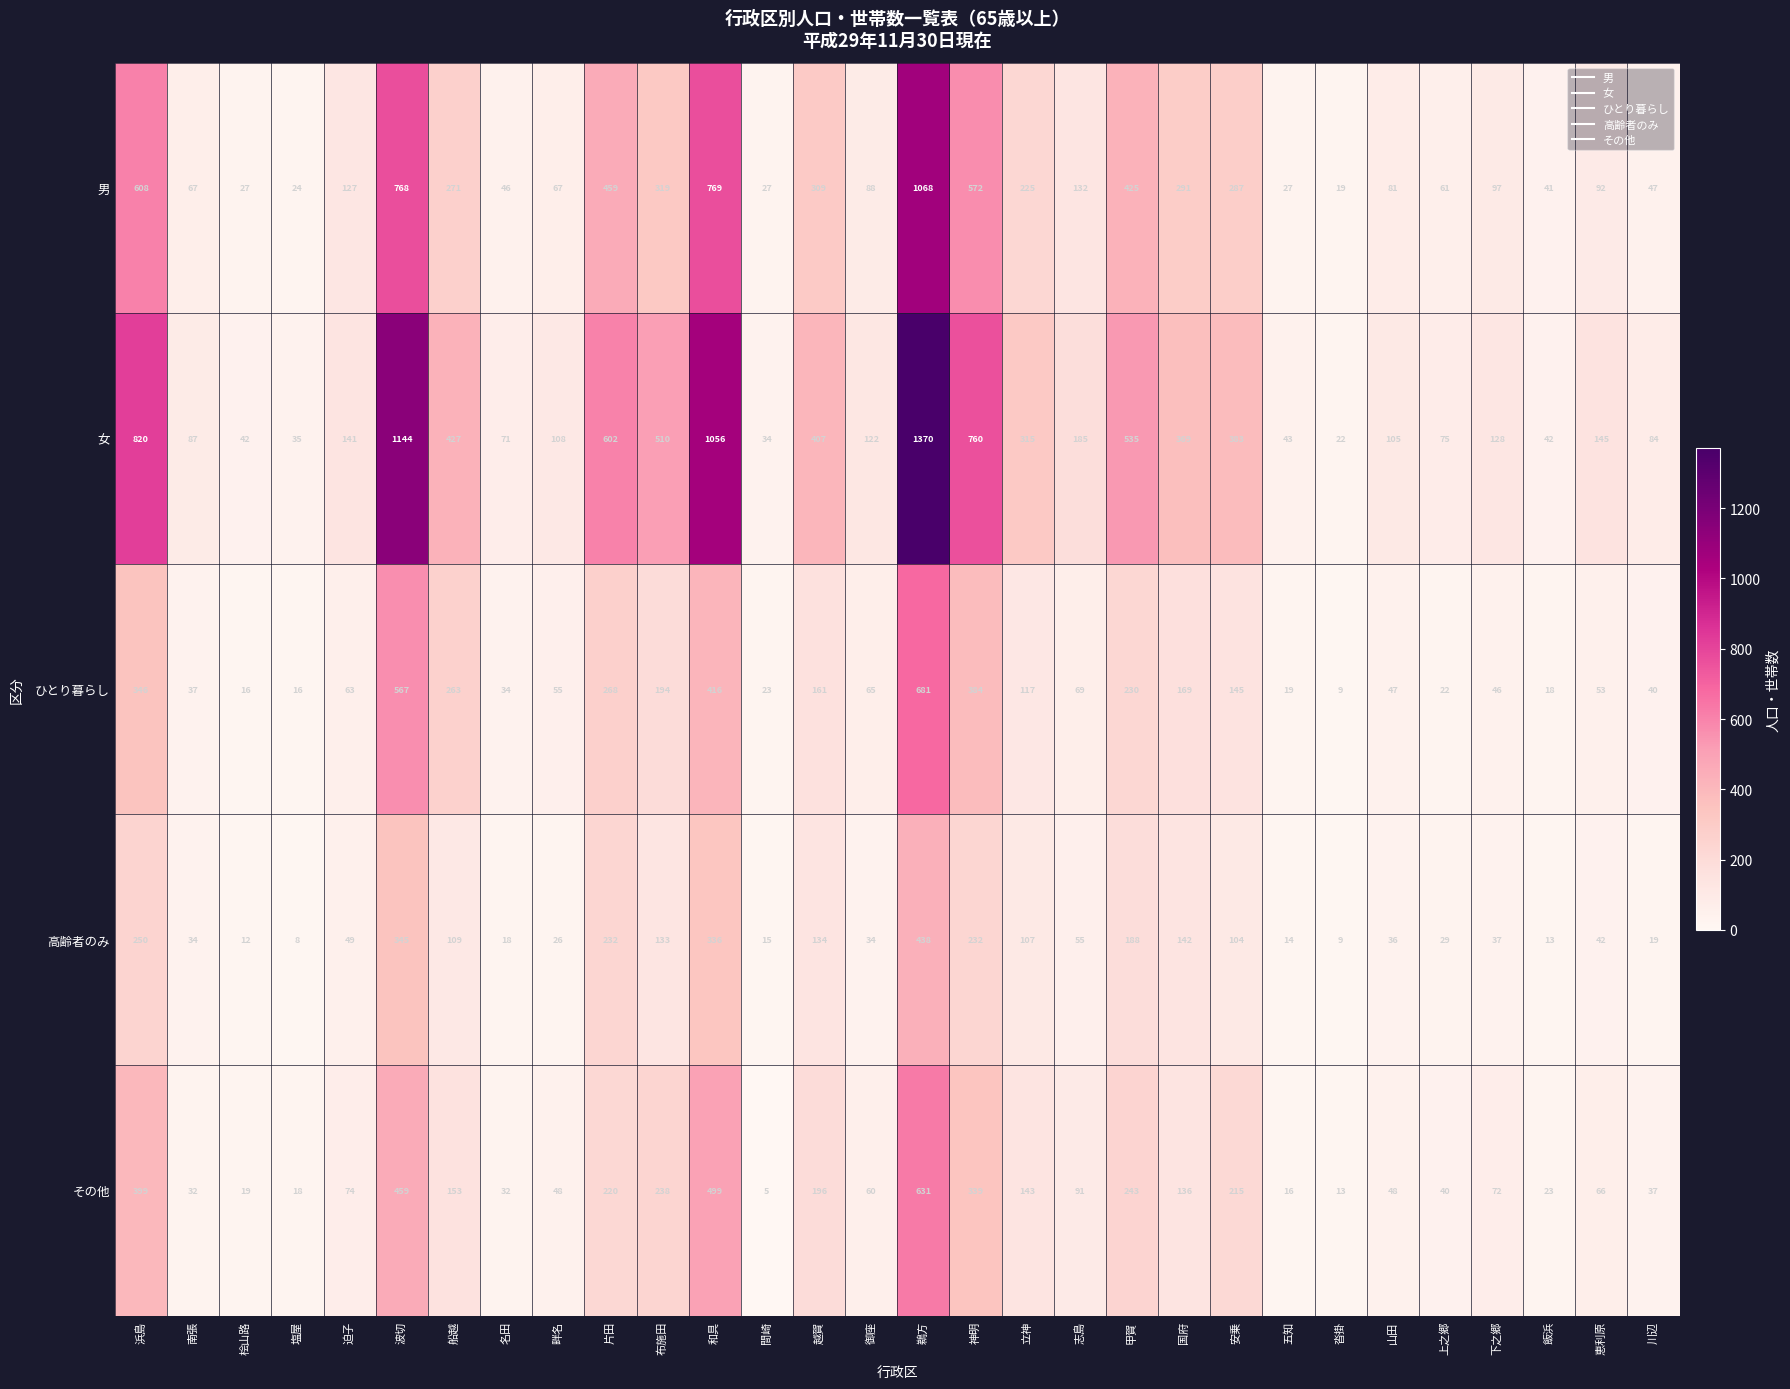

What is the total value across all series at 神明?

2287